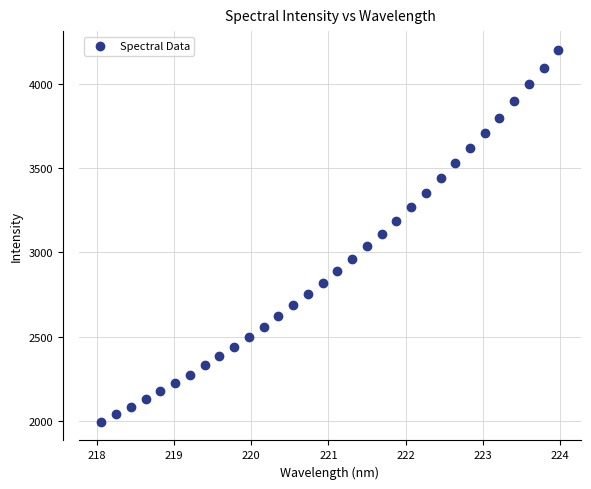

What is the range of Y values (max minus min)?

2206.1